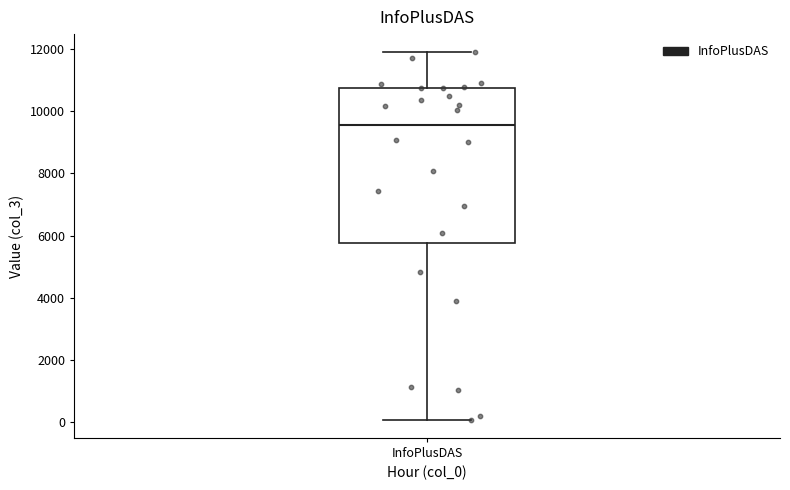

Read this box plot against the y-axis: the position of the median line, the range covered by the box, and the ends of both whiskers. The values are not printed on the chart, so give them approximately, as read against the axis.

median 9600, box 5800 to 10800, whiskers 0 to 11800